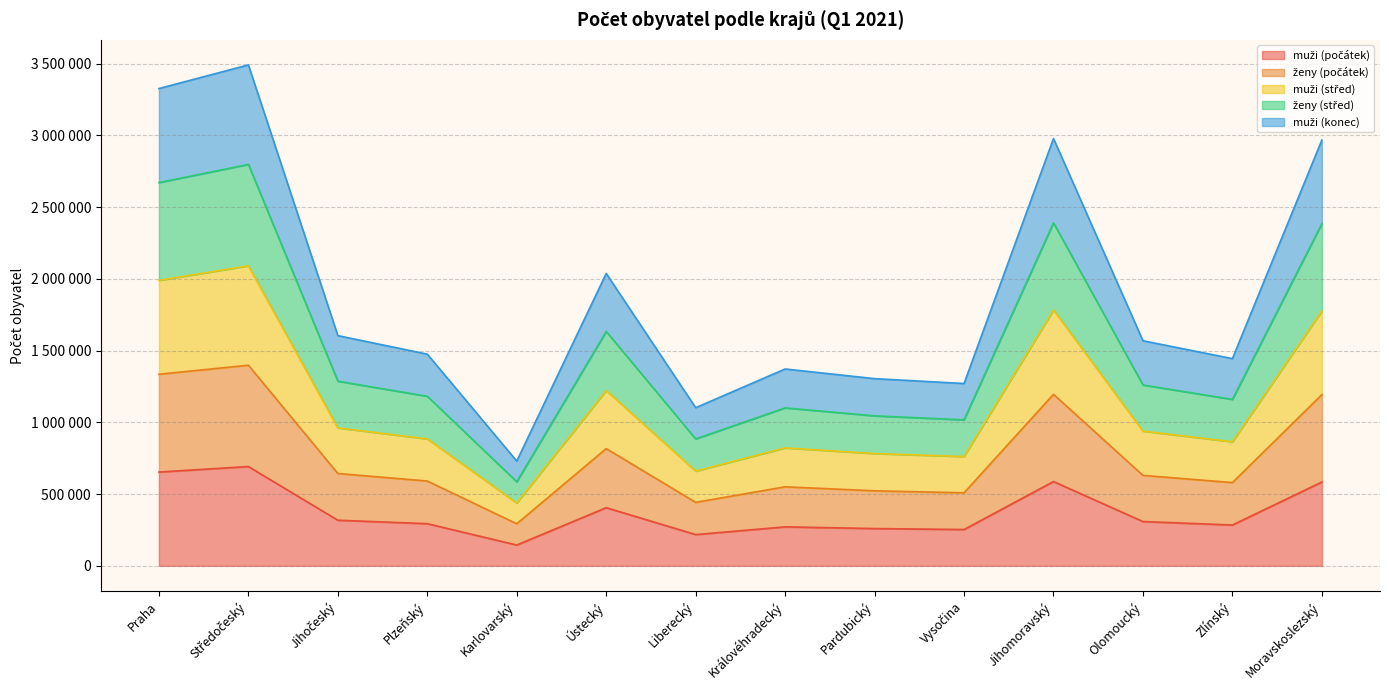

What position from the left is Moravskoslezský?

14